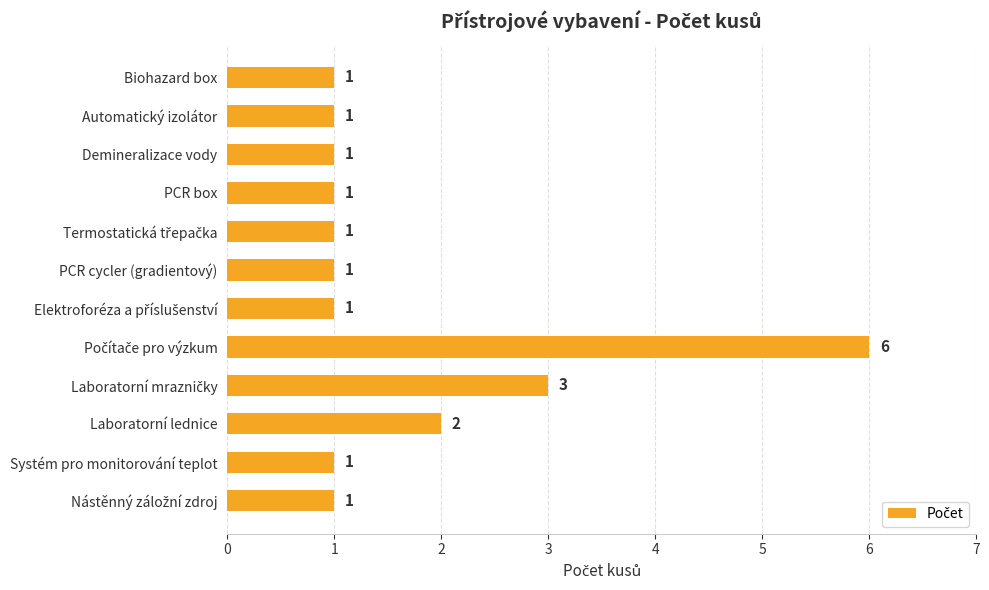

Count the number of values greater than 1.

3